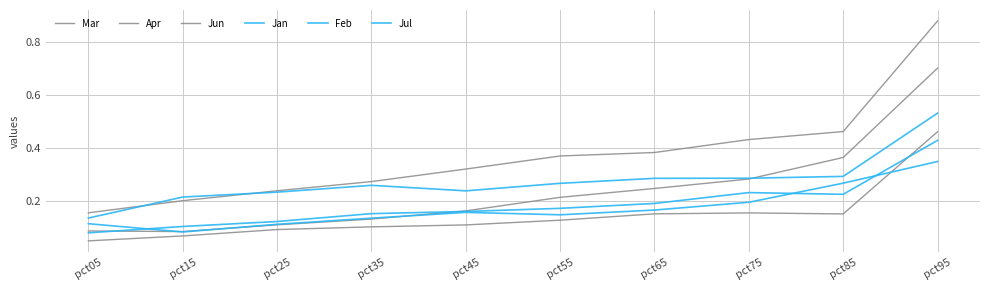

Is this an area chart (filled region under the line)?

No